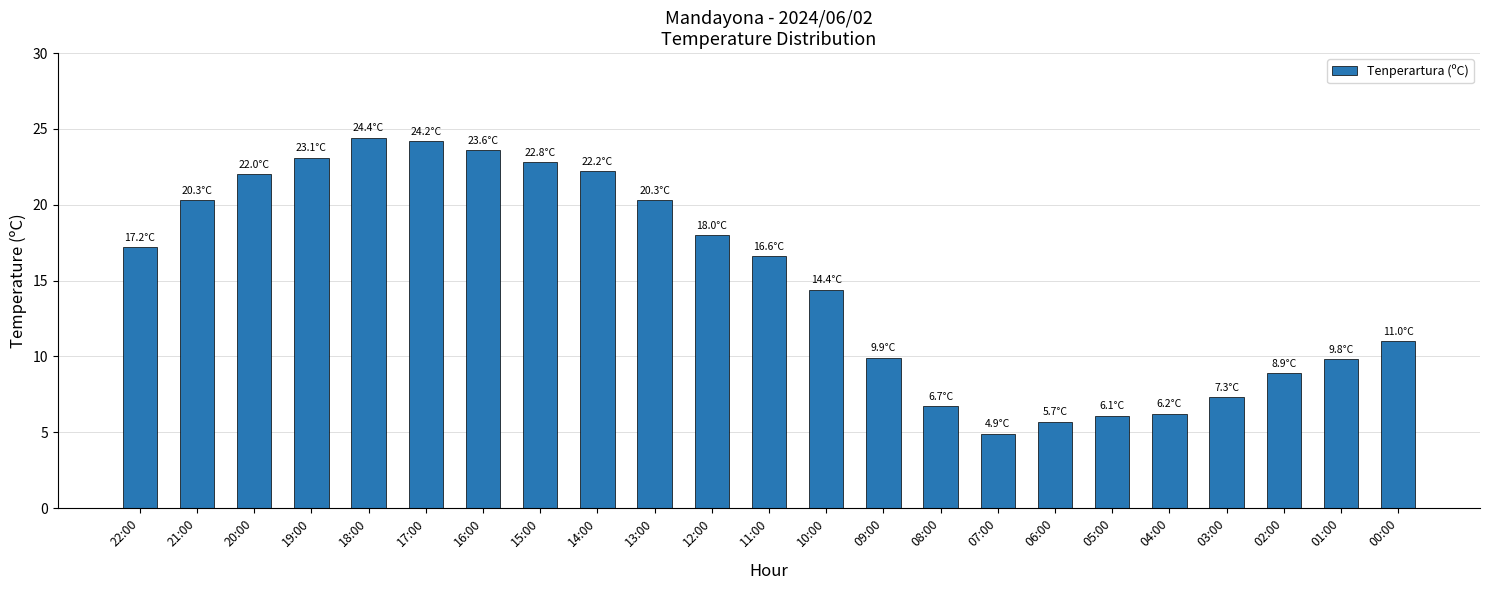

What position from the left is 00:00?

23